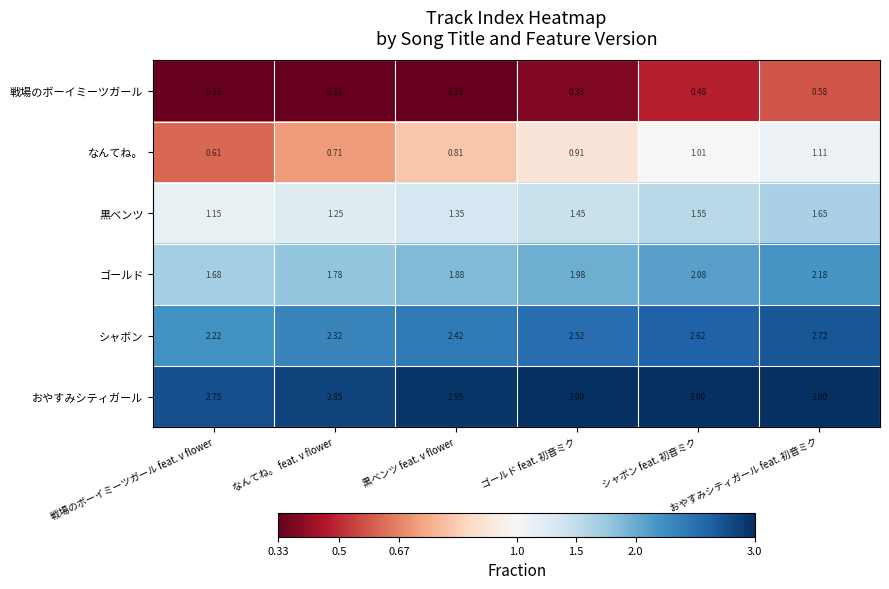

At which category is the sum across all series the highest?

おやすみシティガール feat. 初音ミク